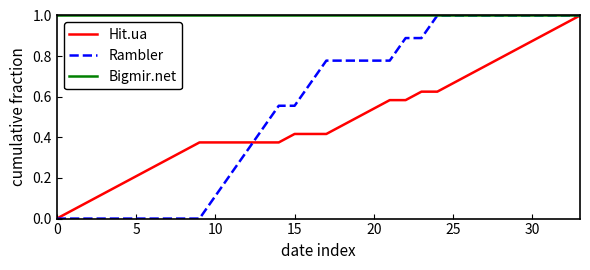

True or false: Hit.ua and Rambler intersect in this chart.

True